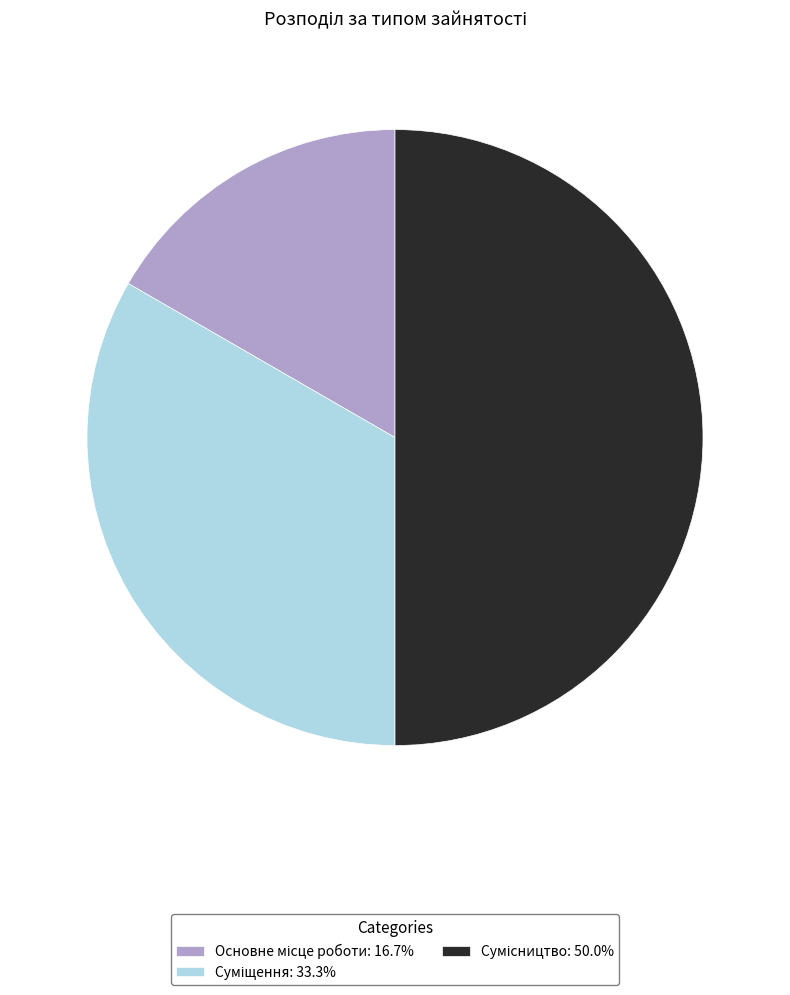

Which slice is the smallest?

Основне місце роботи